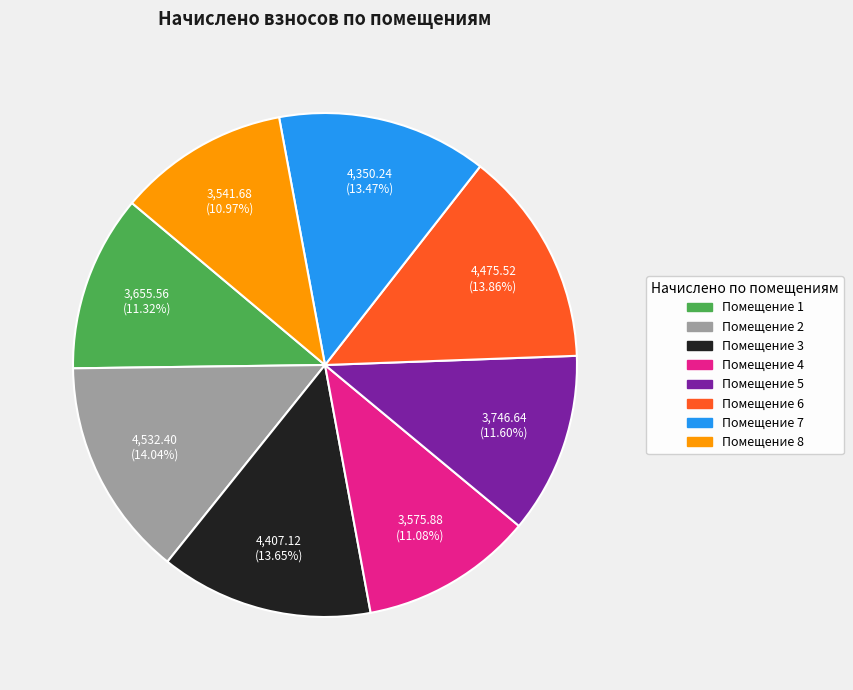

Does any single category account for the majority?

No